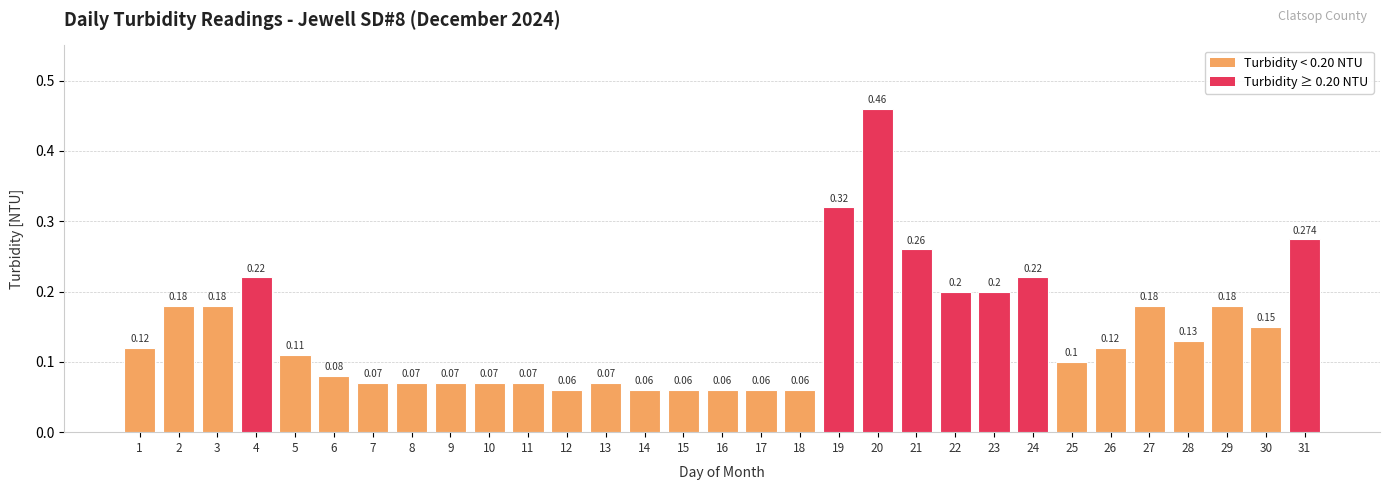

Is it true that the value at 23 is 0.3?

False